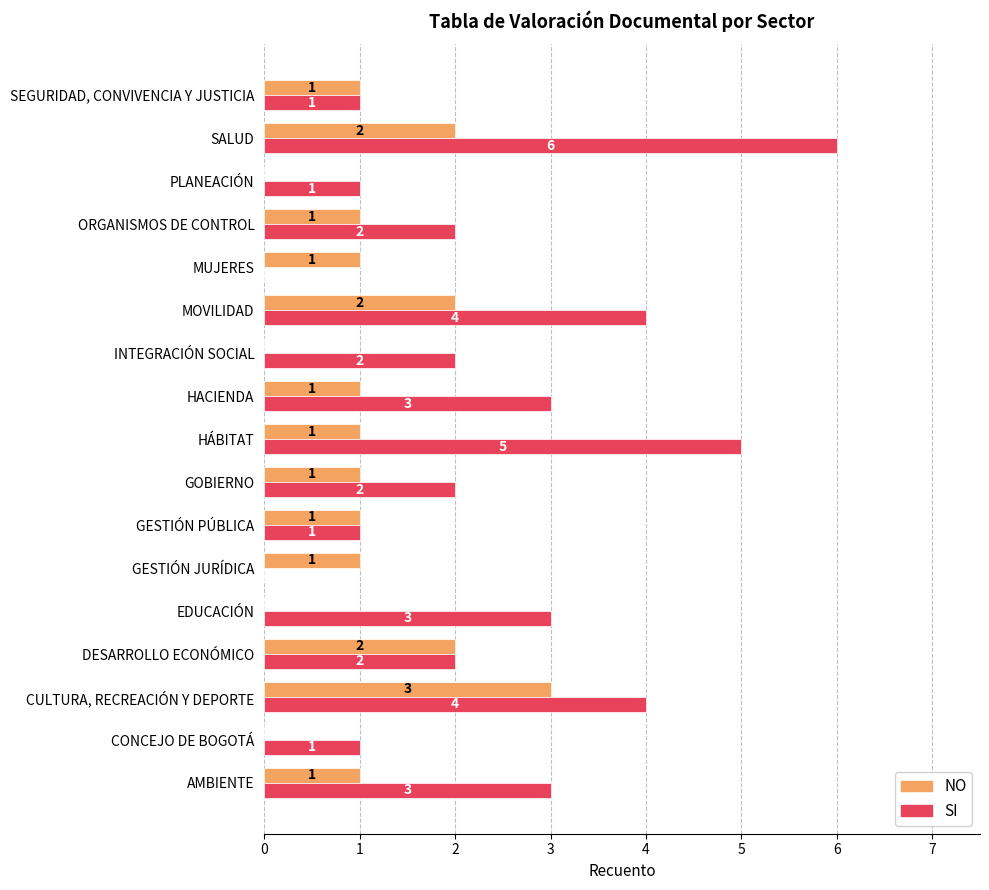

Which series has the largest total across all categories?

SI